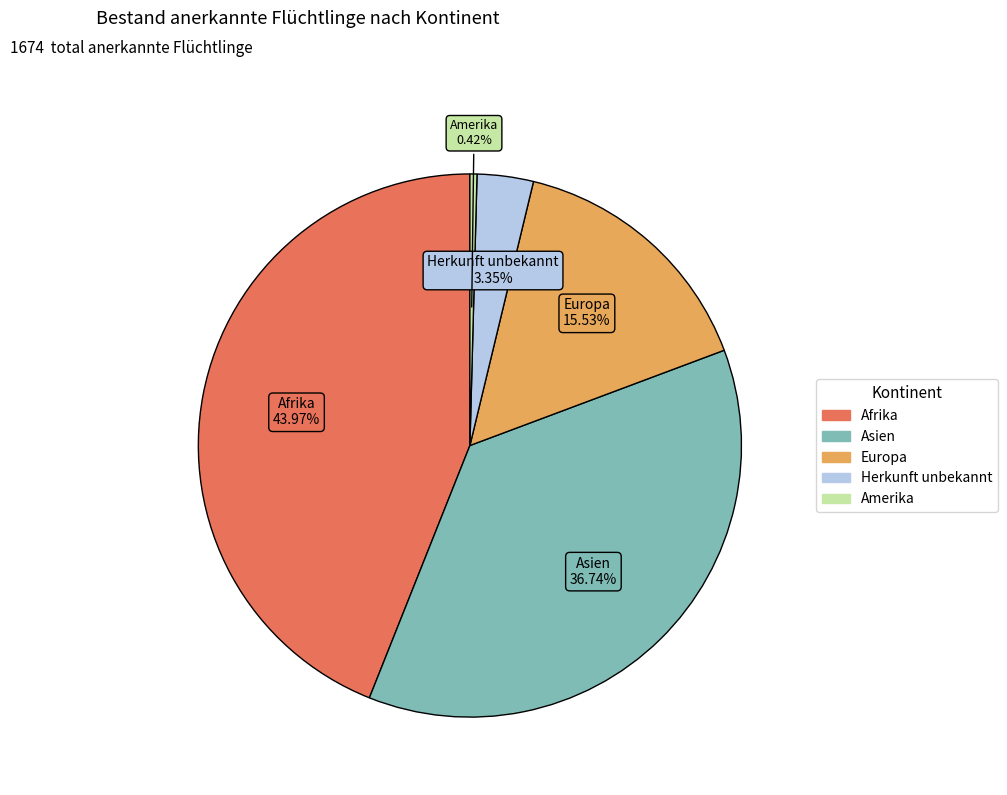

Is there any slice that represents more than half of the pie?

No